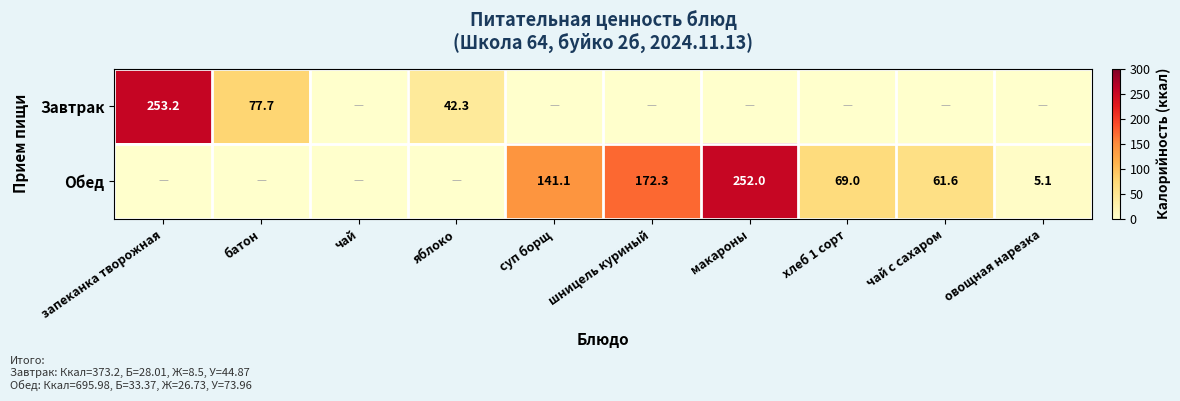

Count the number of data series in this chart.

2